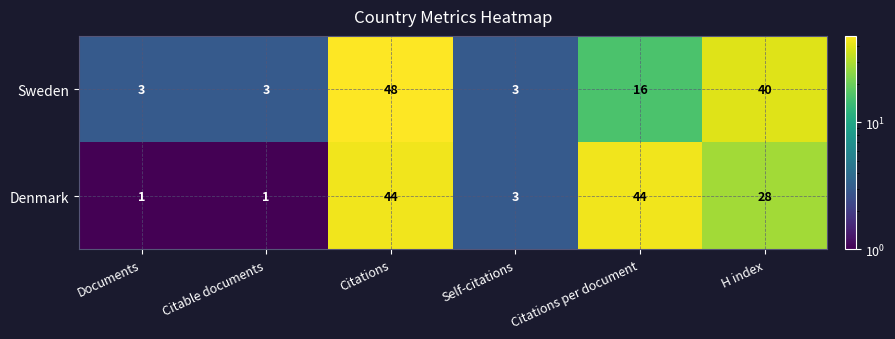

What is the difference between the maximum and minimum values in the Denmark series?

43